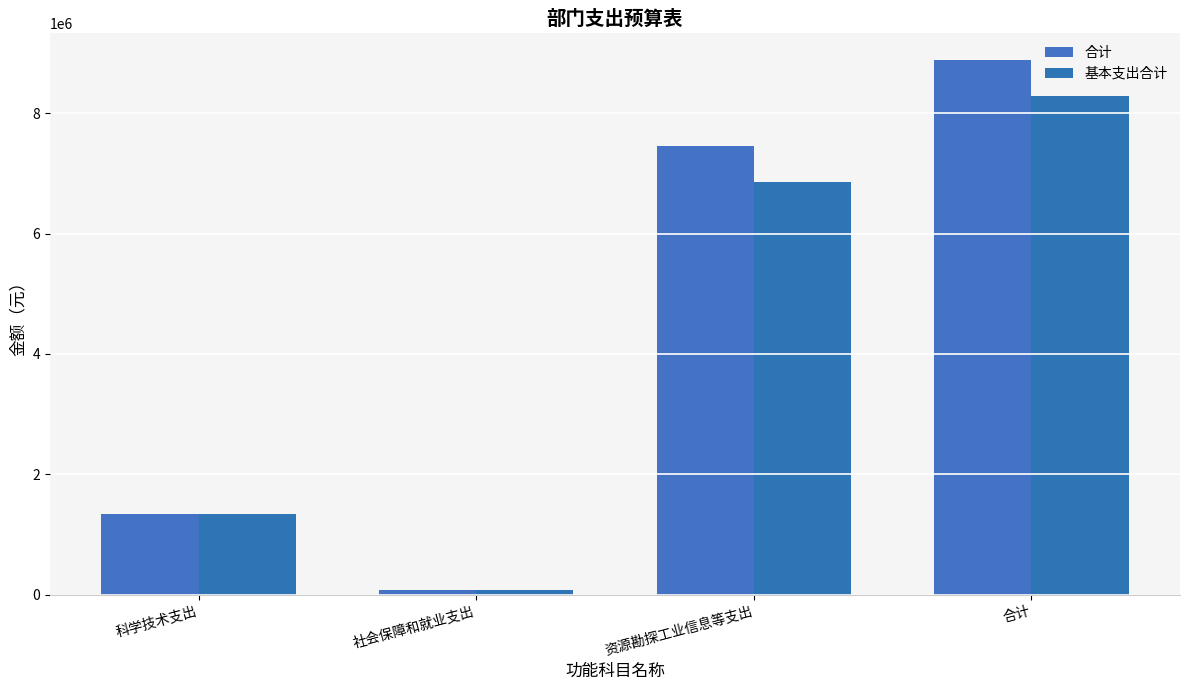

The 基本支出合计 series shows 1348353.8 at 科学技术支出. True or false?

True